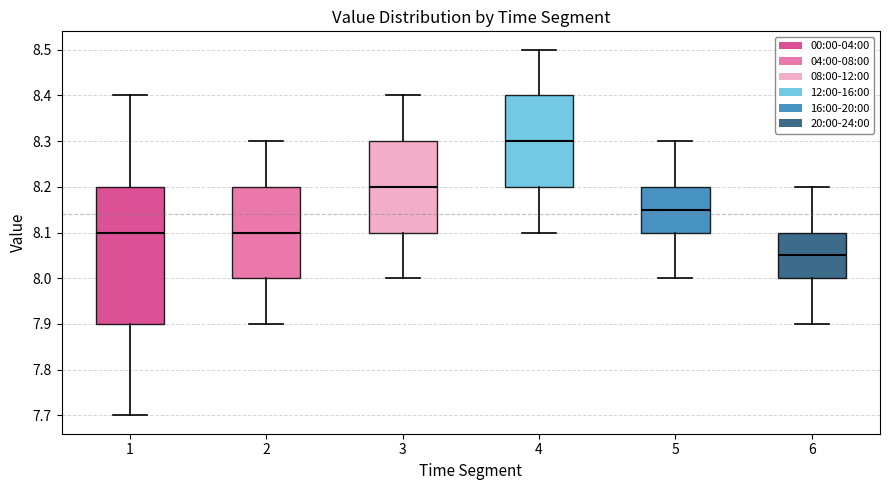

Which box's median line is the lowest?

6